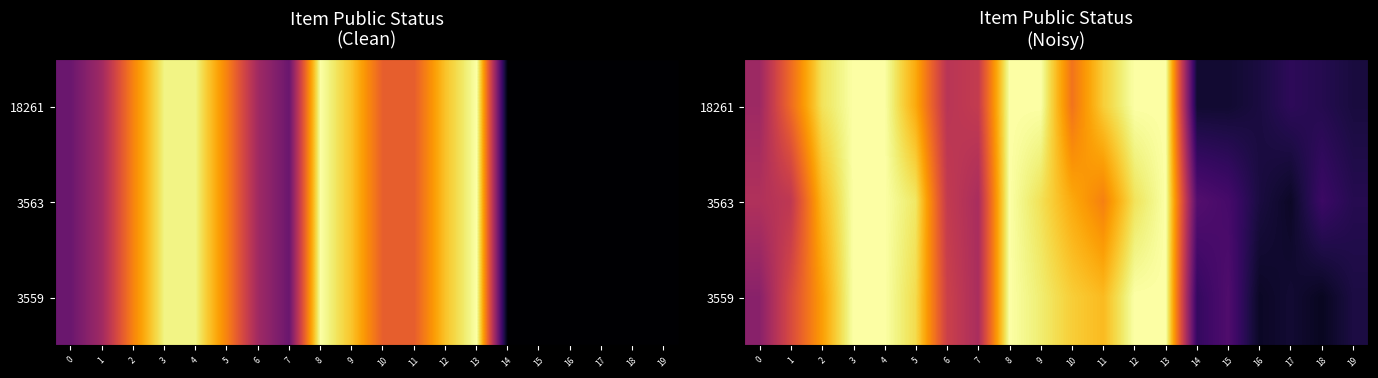

Rank the categories by 18261 value from highest to lowest.

3, 4, 8, 9, 12, 13, 2, 11, 5, 10, 1, 7, 6, 0, 17, 18, 16, 19, 15, 14